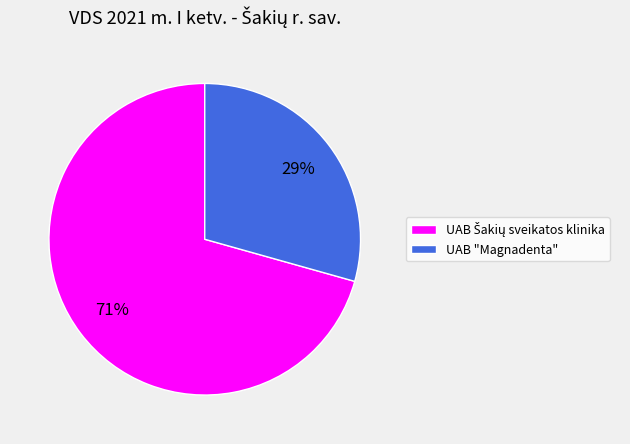

Does UAB "Magnadenta" account for over 50% of the chart?

No